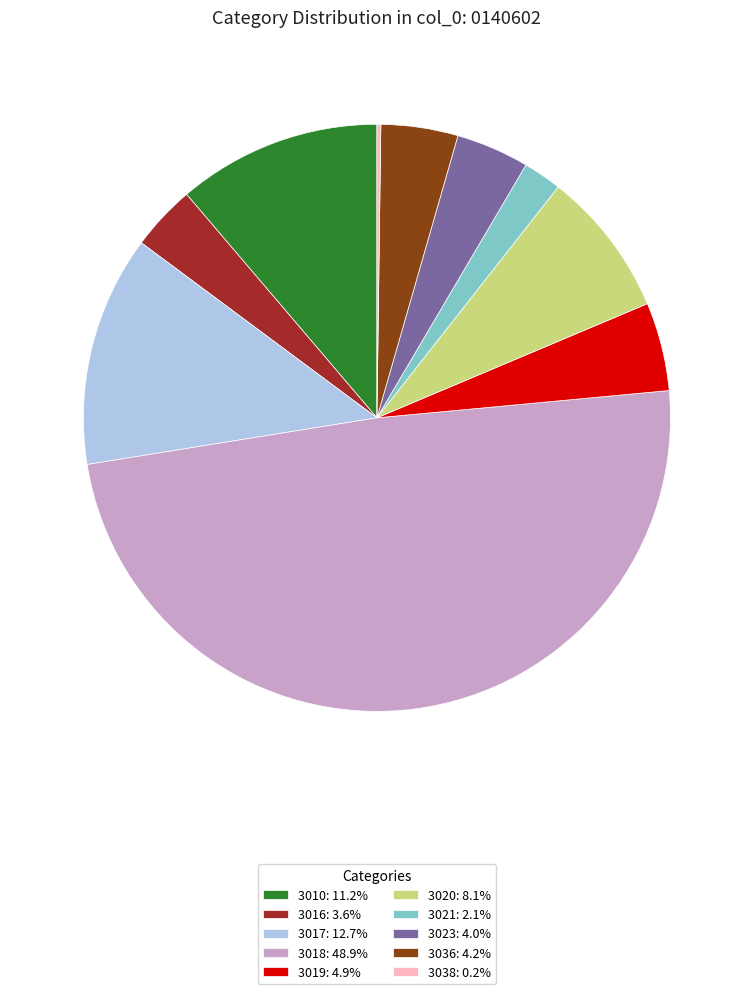

Do 3021: 2.1% and 3023: 4.0% together represent more than half of the pie?

No